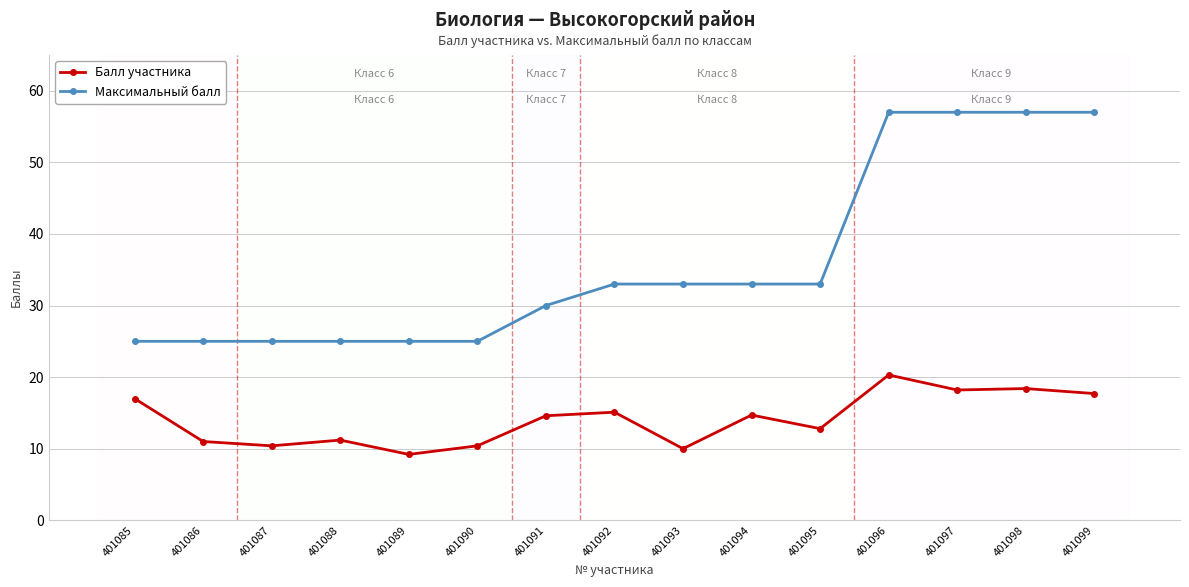

Rank the series at 401097 from lowest to highest value.

Балл участника, Максимальный балл